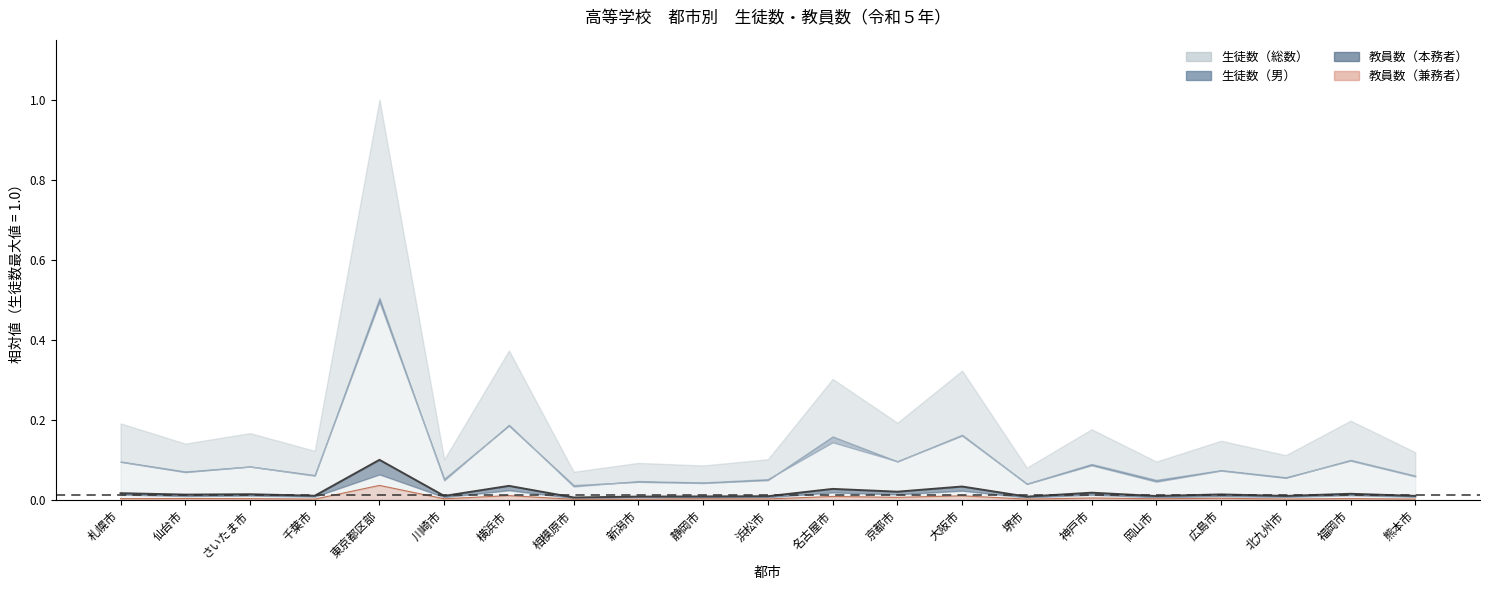

Between 名古屋市 and 千葉市, which is larger?

名古屋市